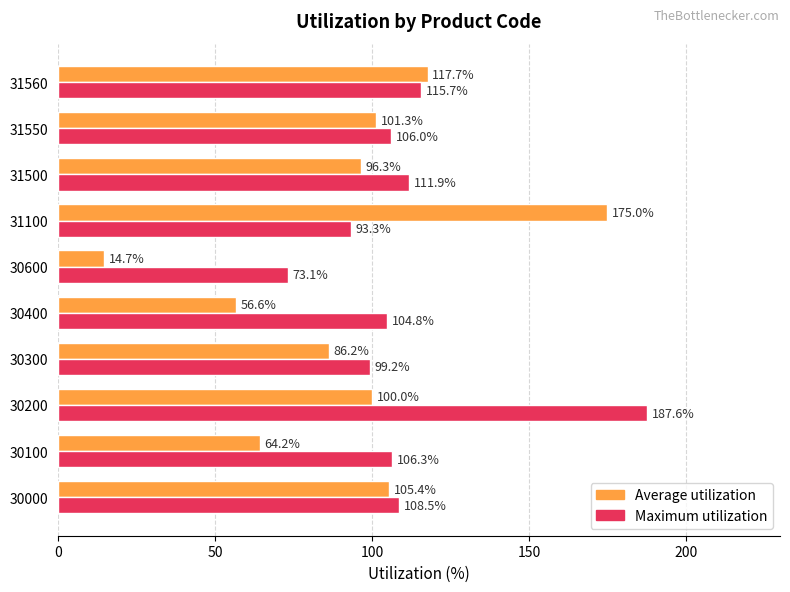

At which category is the sum across all series the highest?

30200